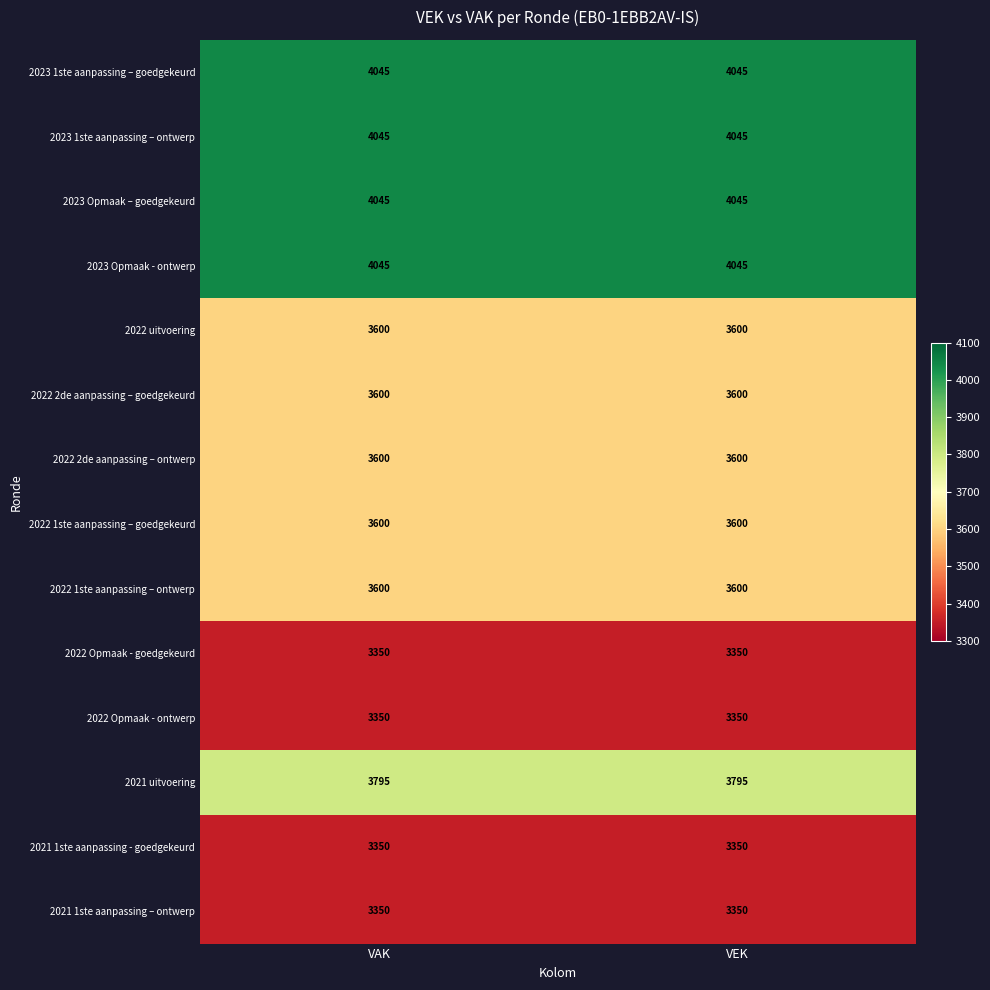

What is the maximum value shown in the chart?

4045